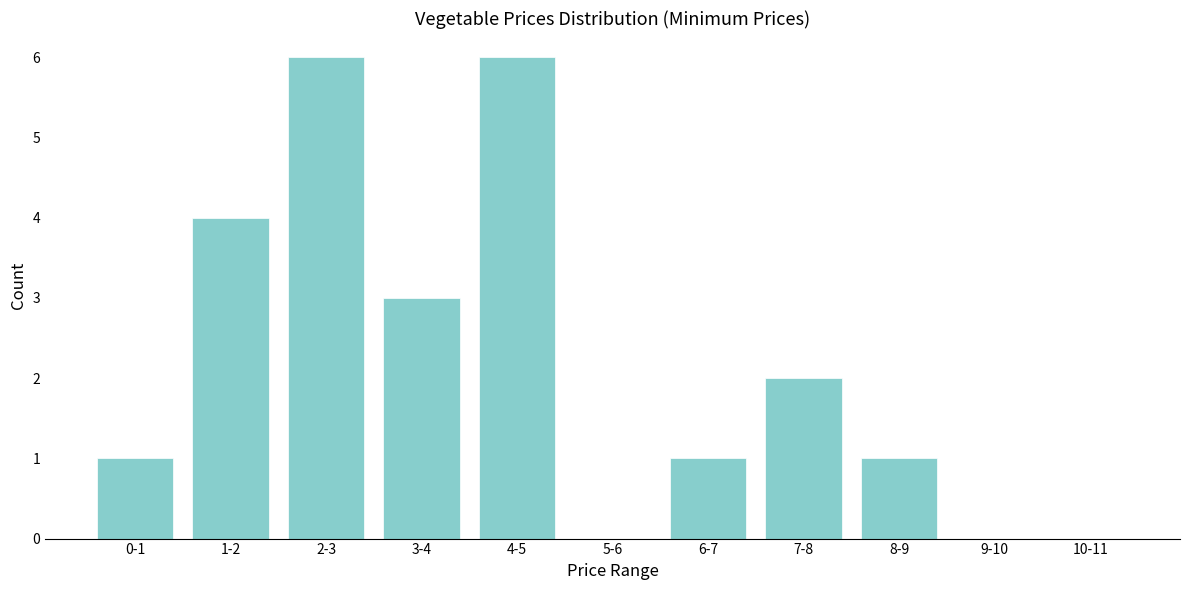

Reading left to right, what are all the values shown in this chart?

0-1=1	1-2=4	2-3=6	3-4=3	4-5=6	5-6=0	6-7=1	7-8=2	8-9=1	9-10=0	10-11=0